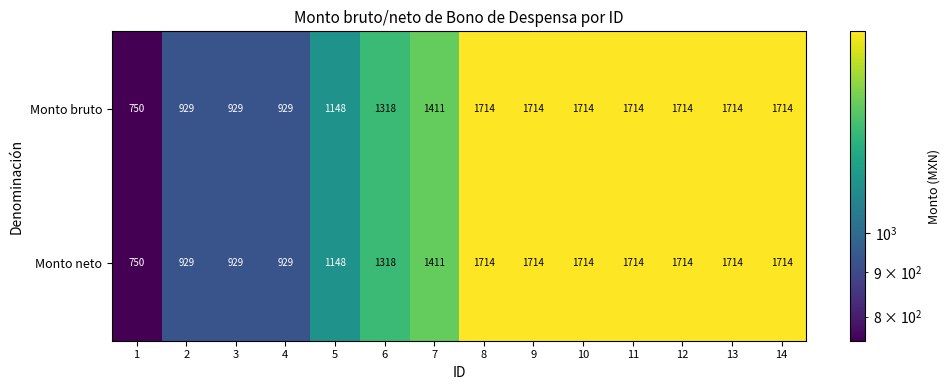

What is the lowest value of the Monto bruto series?

750